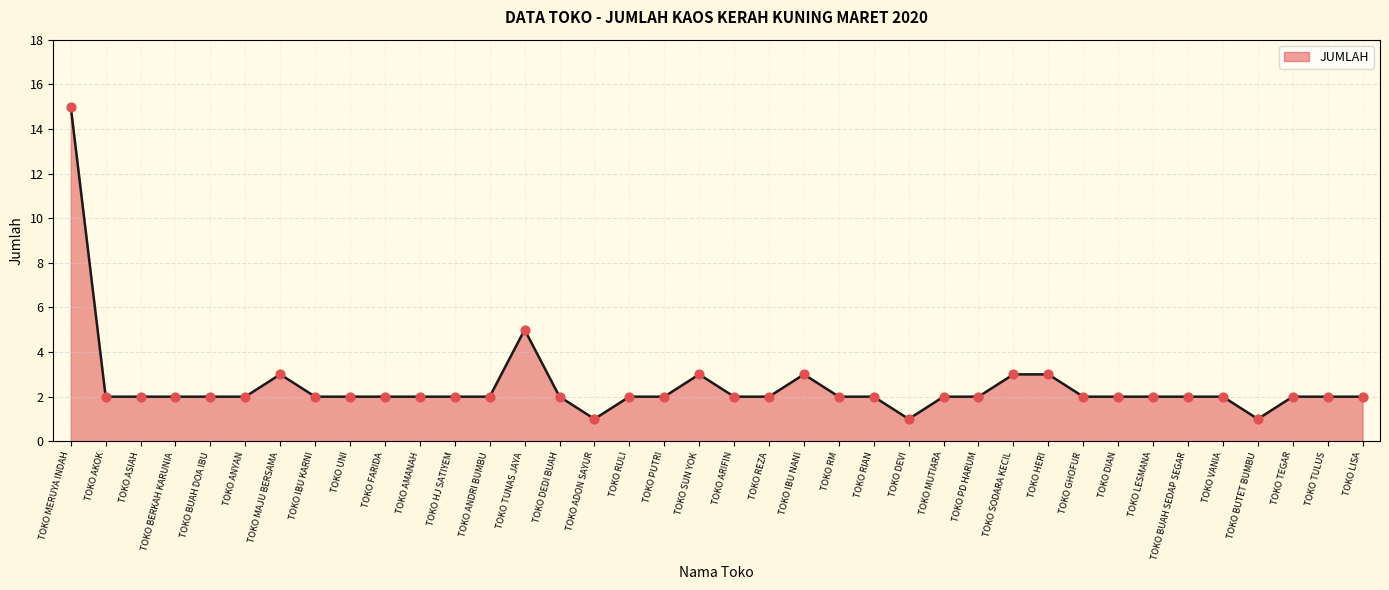

Approximately how many times larger is the value at TOKO ARIFIN compared to TOKO MERUYA INDAH?

0.1